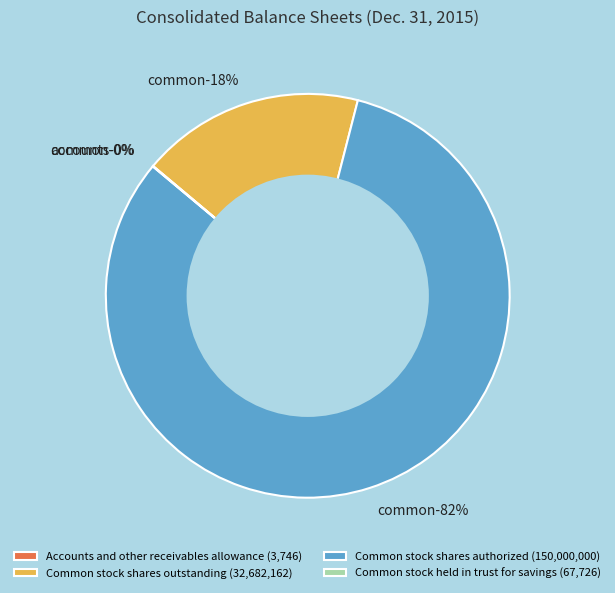

To the nearest percent, what is the difference between the largest and smallest slice percentages?

82%